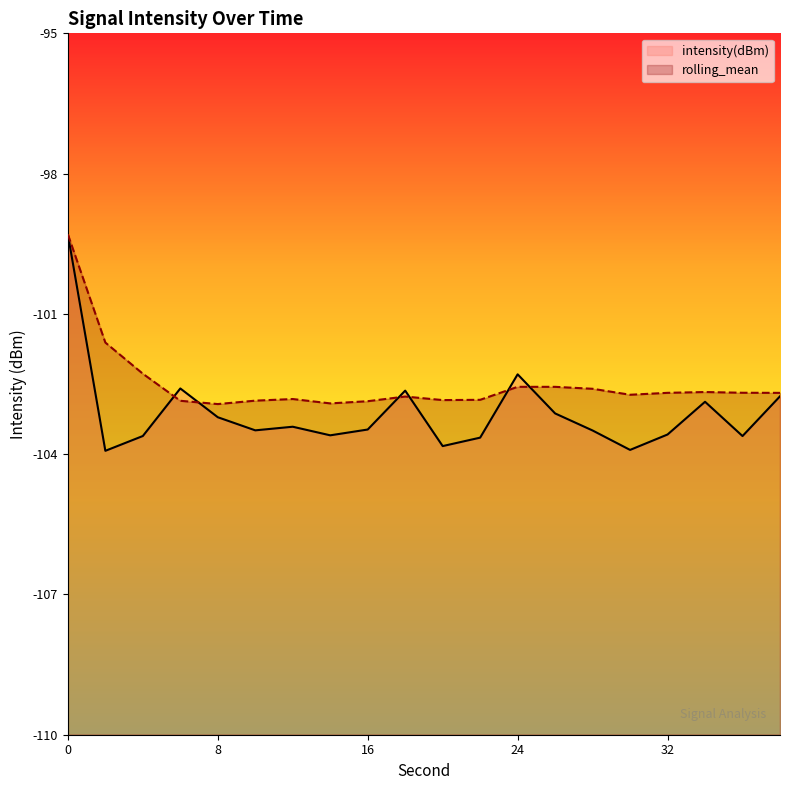

Is the value of intensity(dBm) at 0 greater than the value of rolling_mean at 32?

Yes